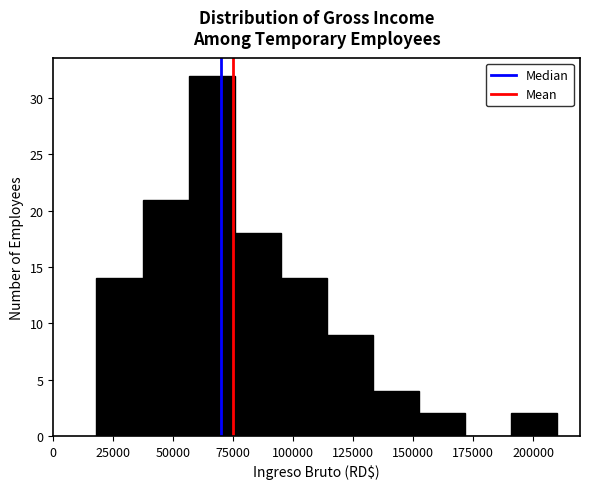

Read against the x-axis, roughly where is the centre of the tallest bar?

65000